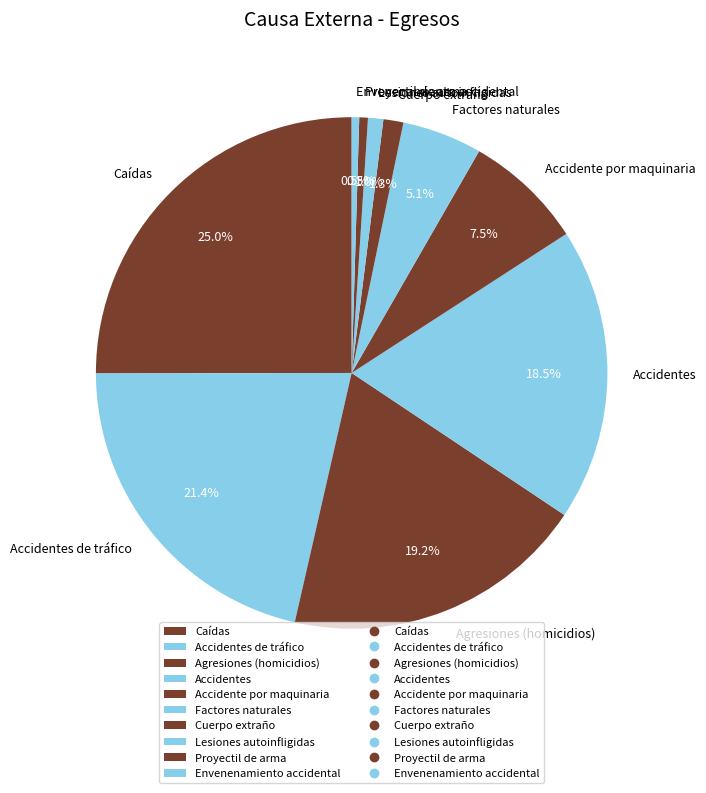

To the nearest percent, what portion does Agresiones (homicidios) represent?

19%